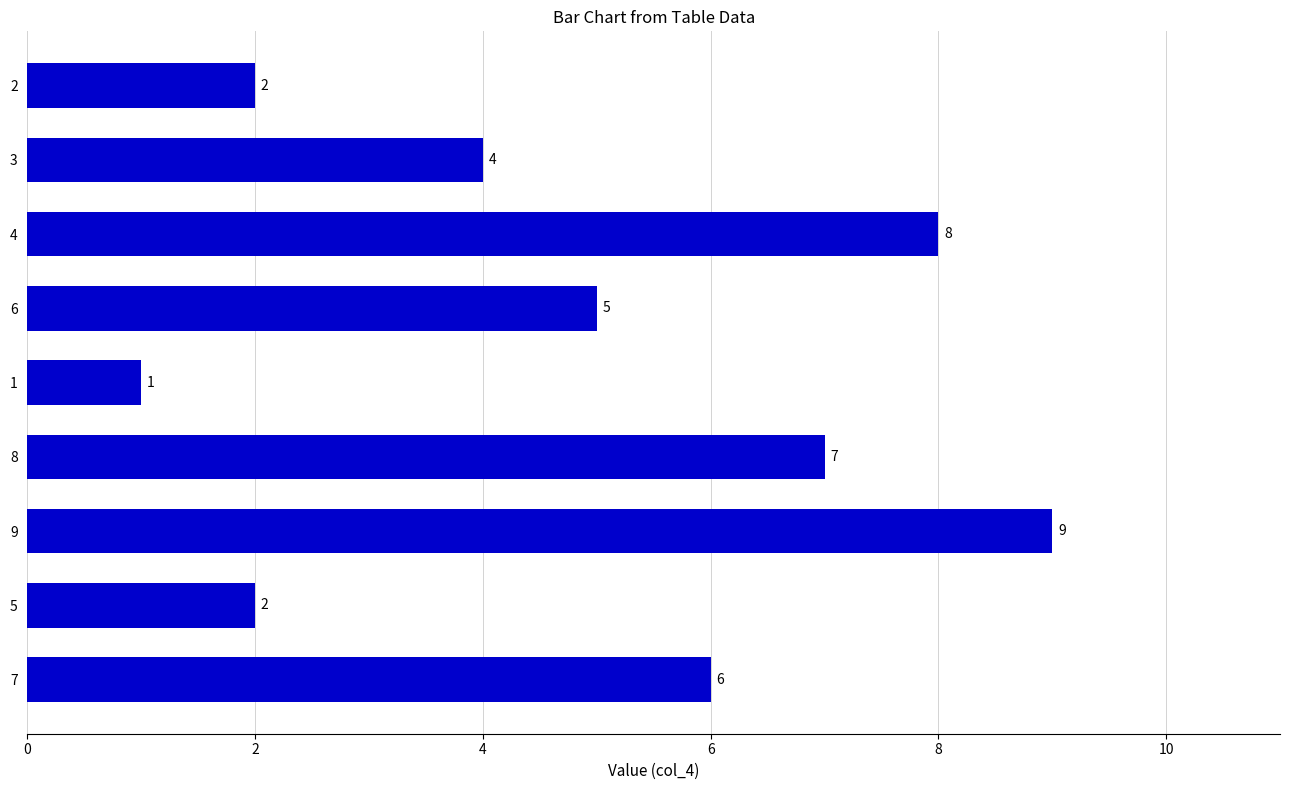

Reading top to bottom, list all the values displayed in this chart.

2=2	3=4	4=8	6=5	1=1	8=7	9=9	5=2	7=6